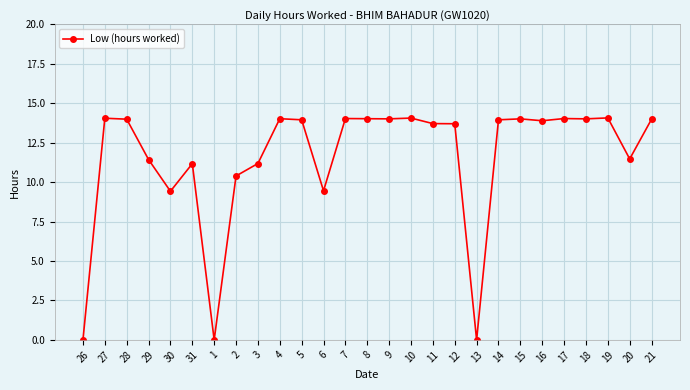

True or false: there are more than 1 points higher than both neighbors.

True